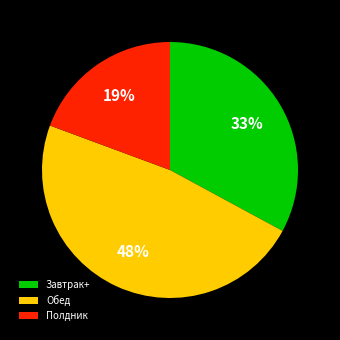

To the nearest percent, what portion does Завтрак+ represent?

33%